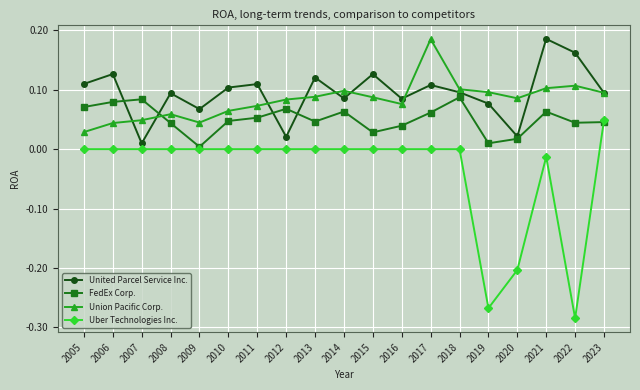

True or false: Uber Technologies Inc. and United Parcel Service Inc. intersect in this chart.

False